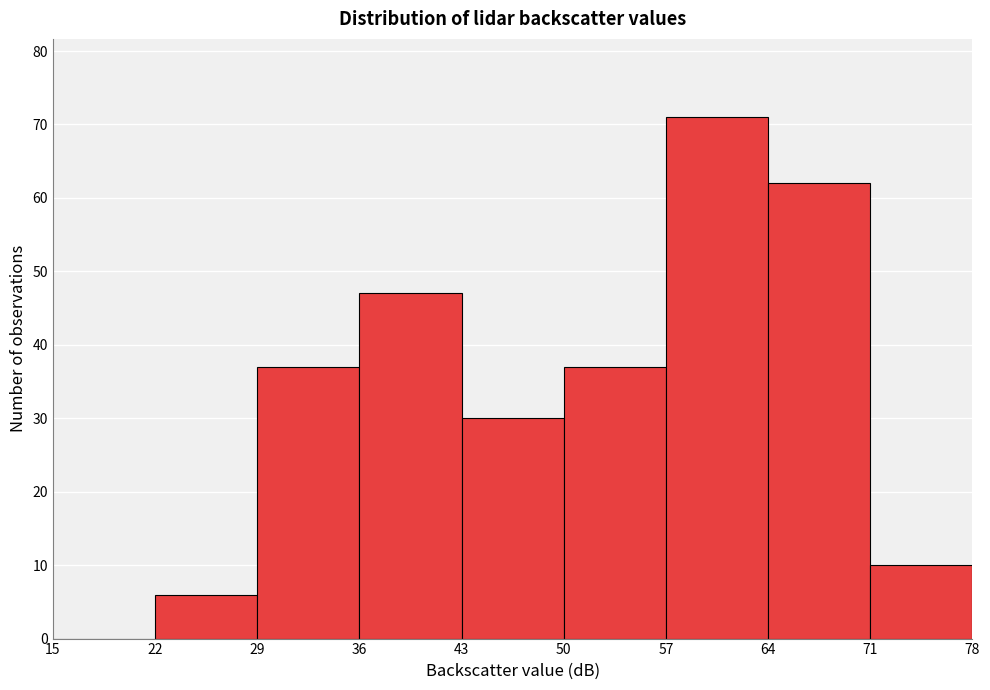

How tall is the bar that spans 36 to 43 on the x-axis? The values are not printed on the chart, so give them approximately, as read against the axis.

47